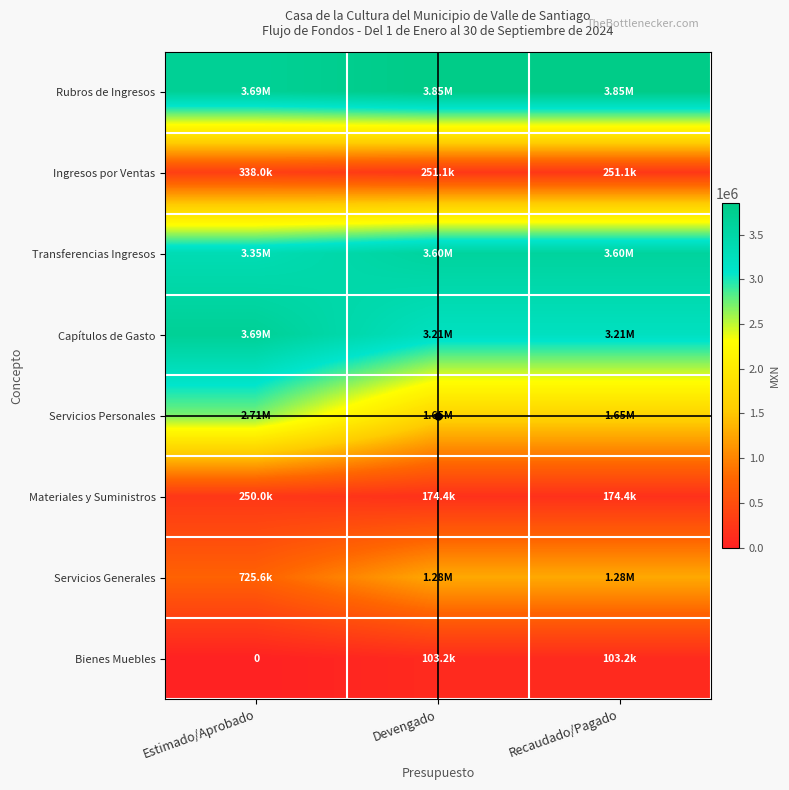

What is the sum of all Materiales y Suministros values?

598810.2